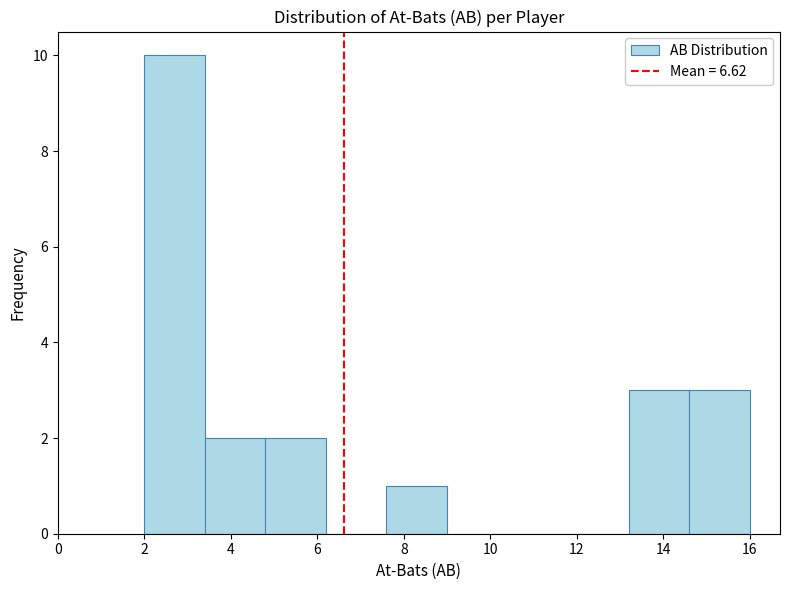

How tall is the bar that spans 14.6 to 16.0 on the x-axis? The values are not printed on the chart, so give them approximately, as read against the axis.

3